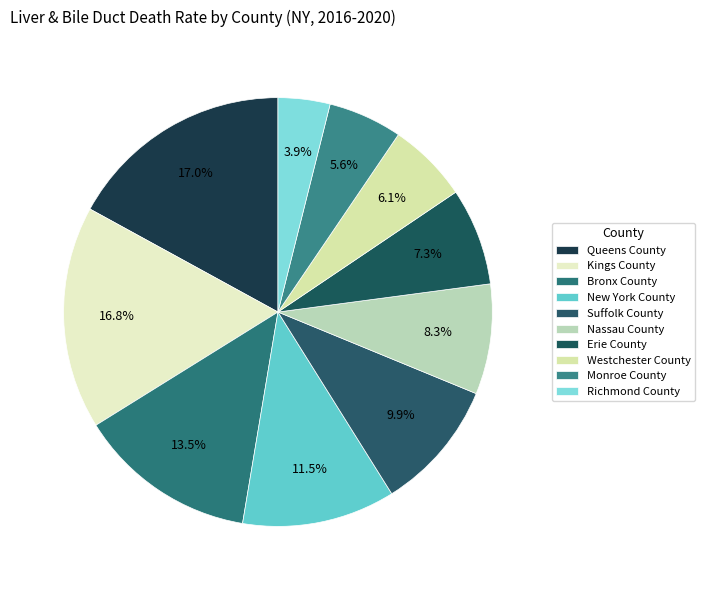

Count the number of slices in the pie.

10